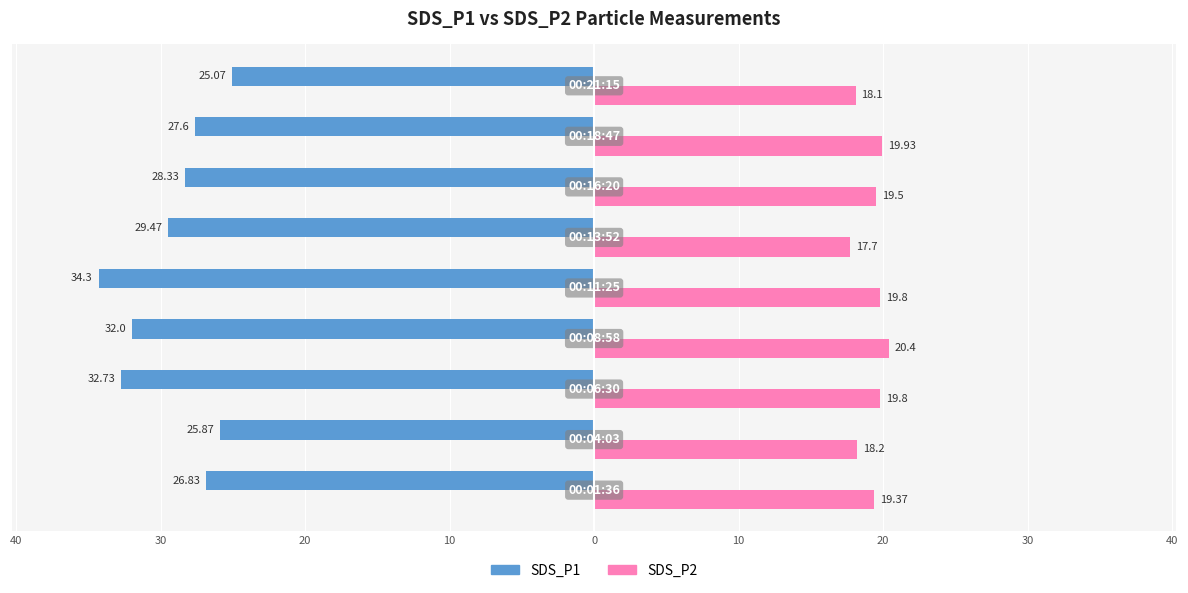

What are all the series names shown in the legend?

SDS_P1, SDS_P2